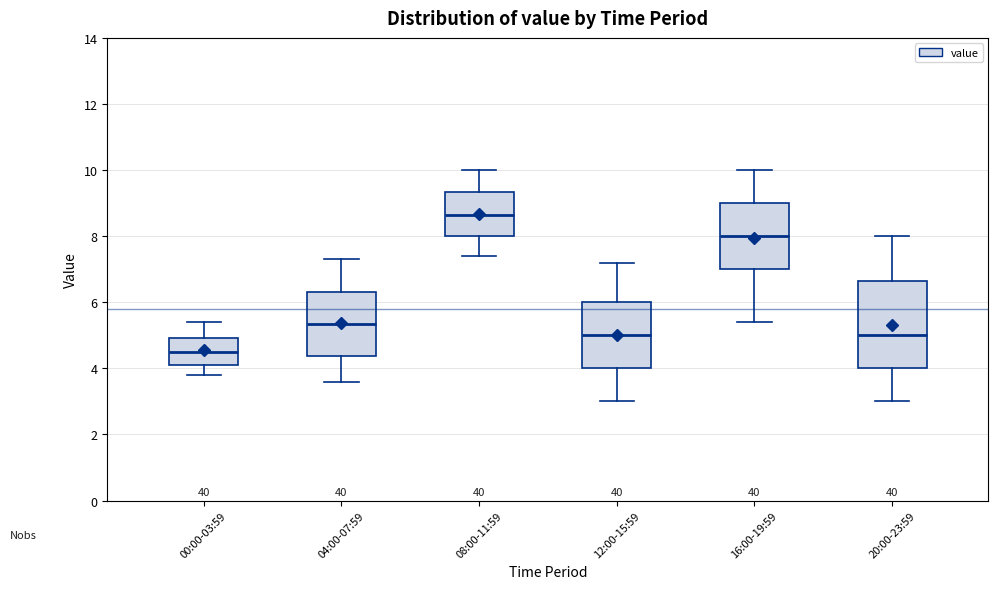

Which box has the lowest median line?

00:00-03:59